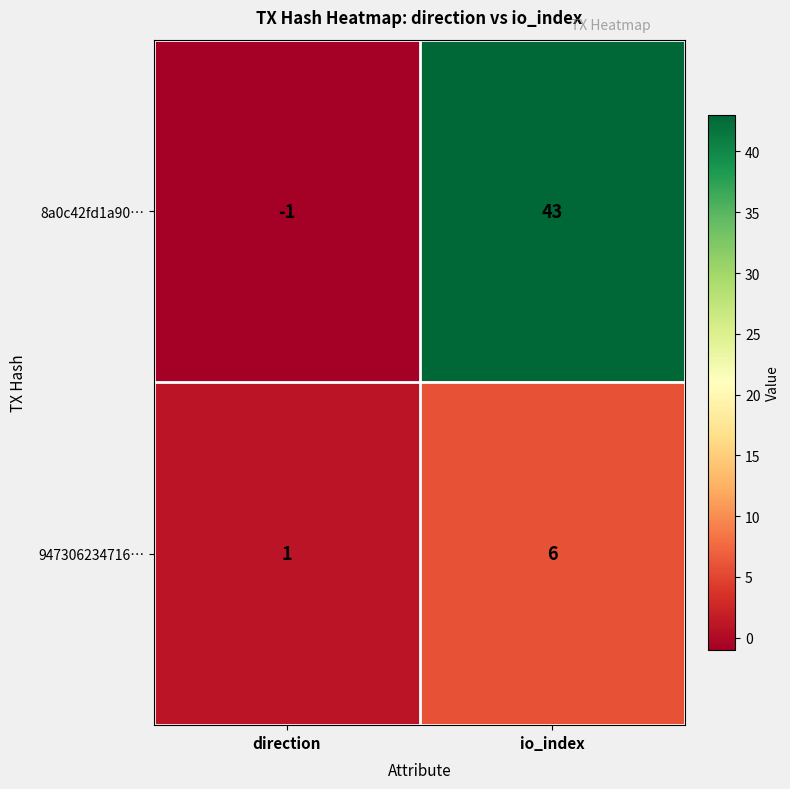

Reading right to left, transcribe all the data shown in this chart.

8a0c42fd1a90…: 43	-1
947306234716…: 6	1